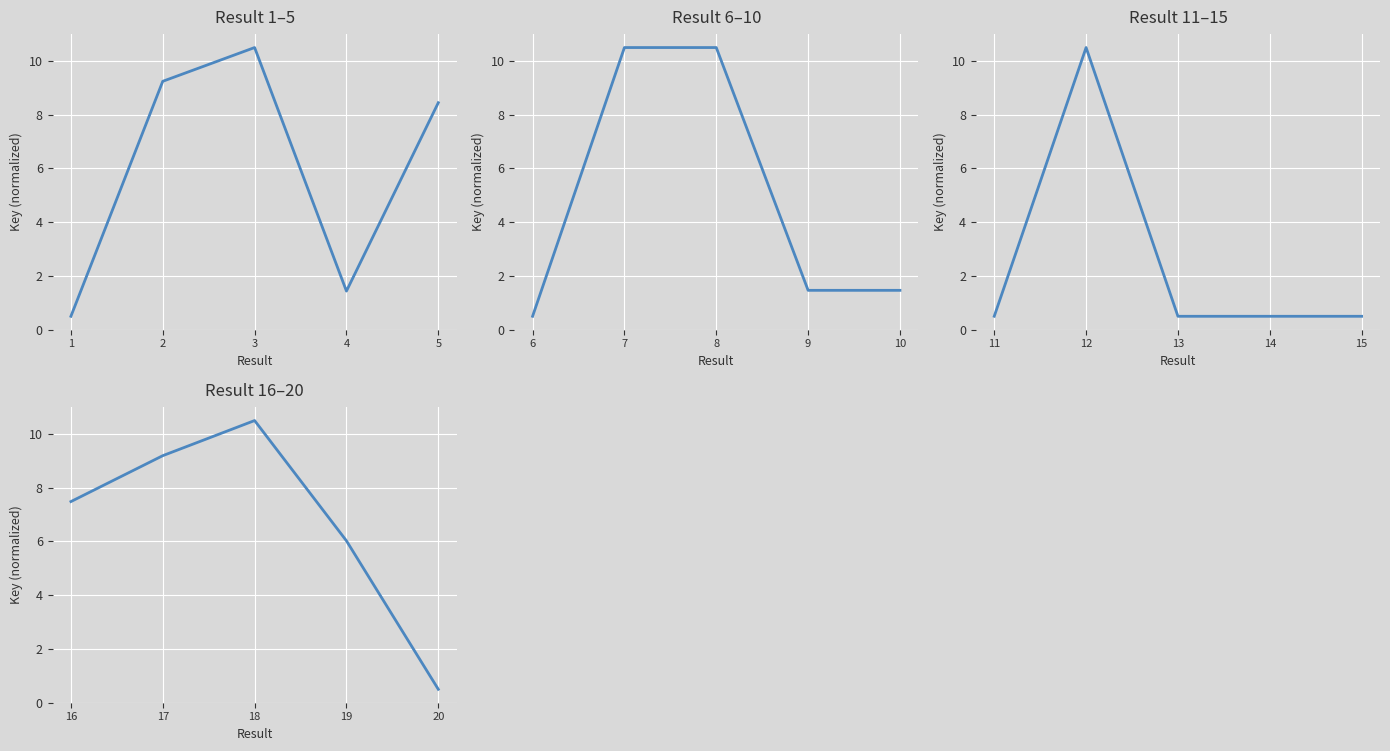

What is the highest value of the Result 11–15 series?

10.5